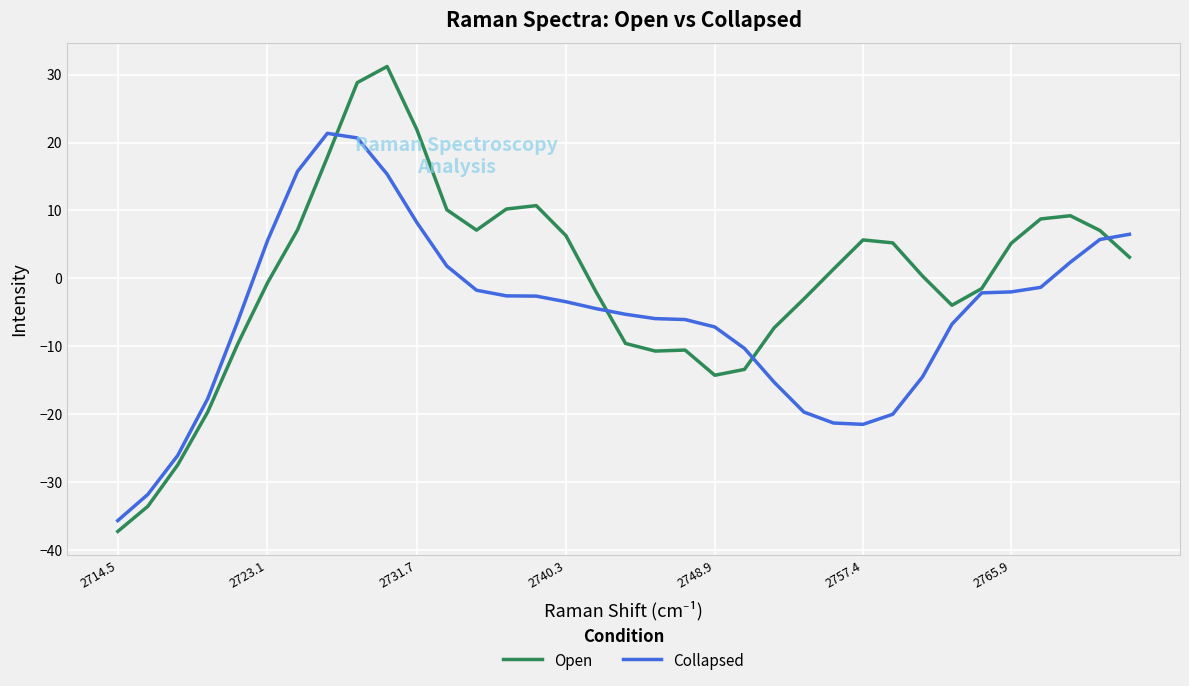

Count the number of data series in this chart.

2